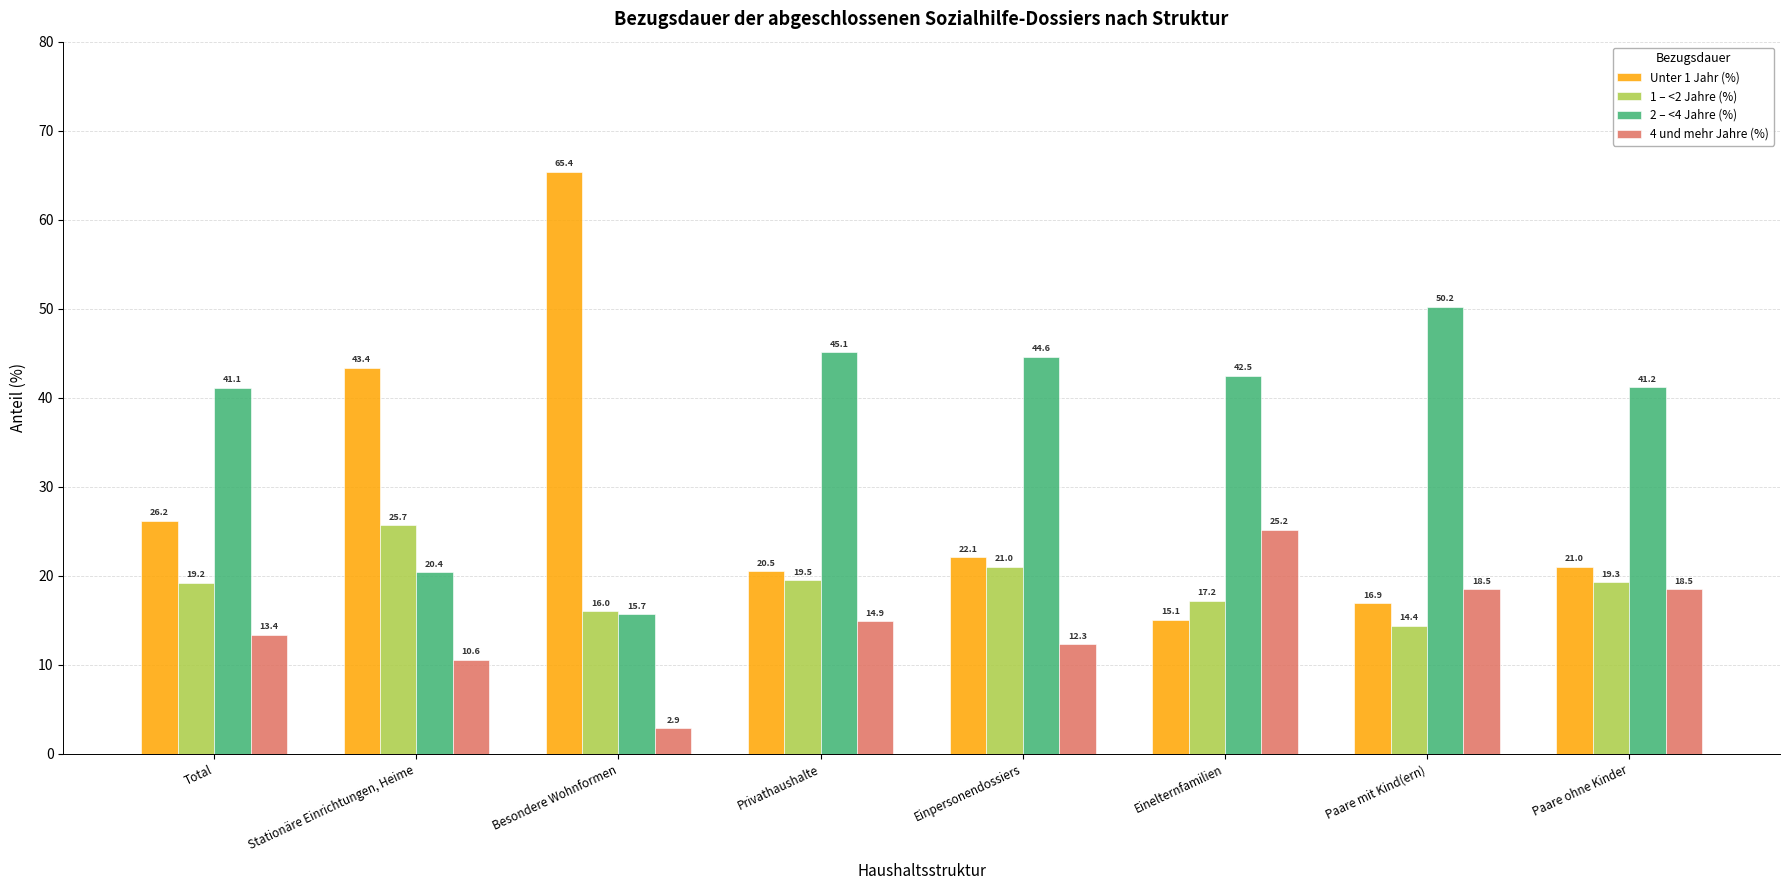

Between Paare mit Kind(ern) and Paare ohne Kinder, which series saw the biggest shift?

2 – <4 Jahre (%)